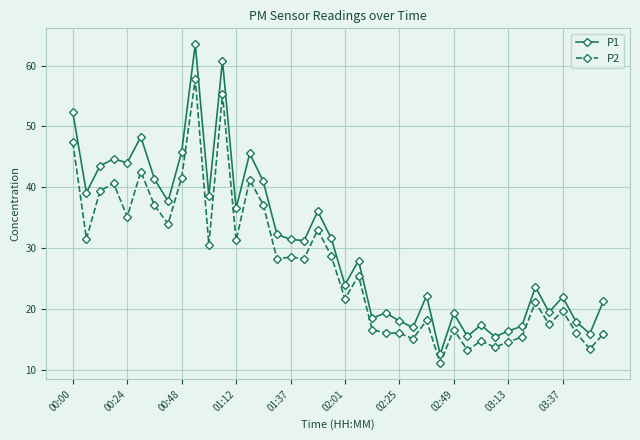

How many data points does each series have?

40